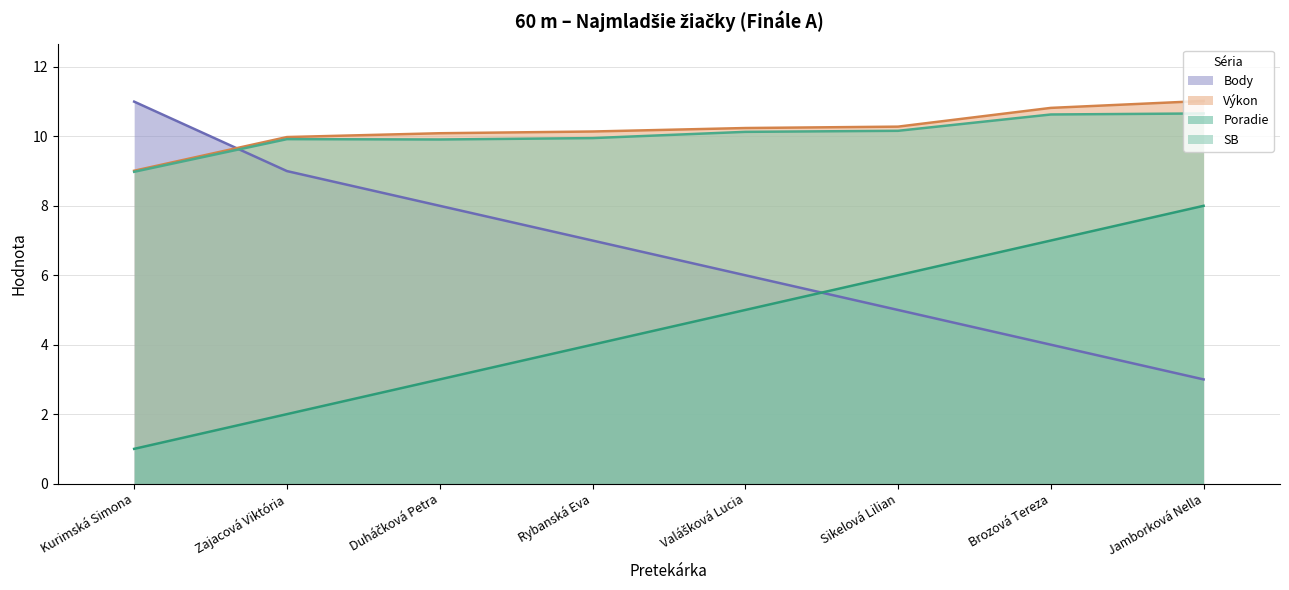

How many lines are shown in the chart?

4